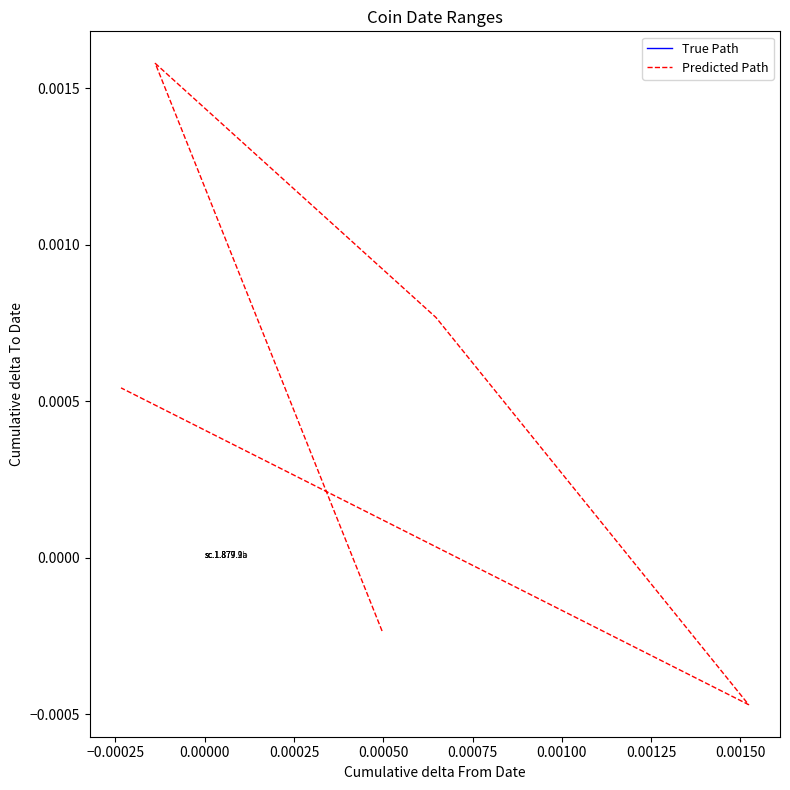

How many categories are shown in the chart?

5